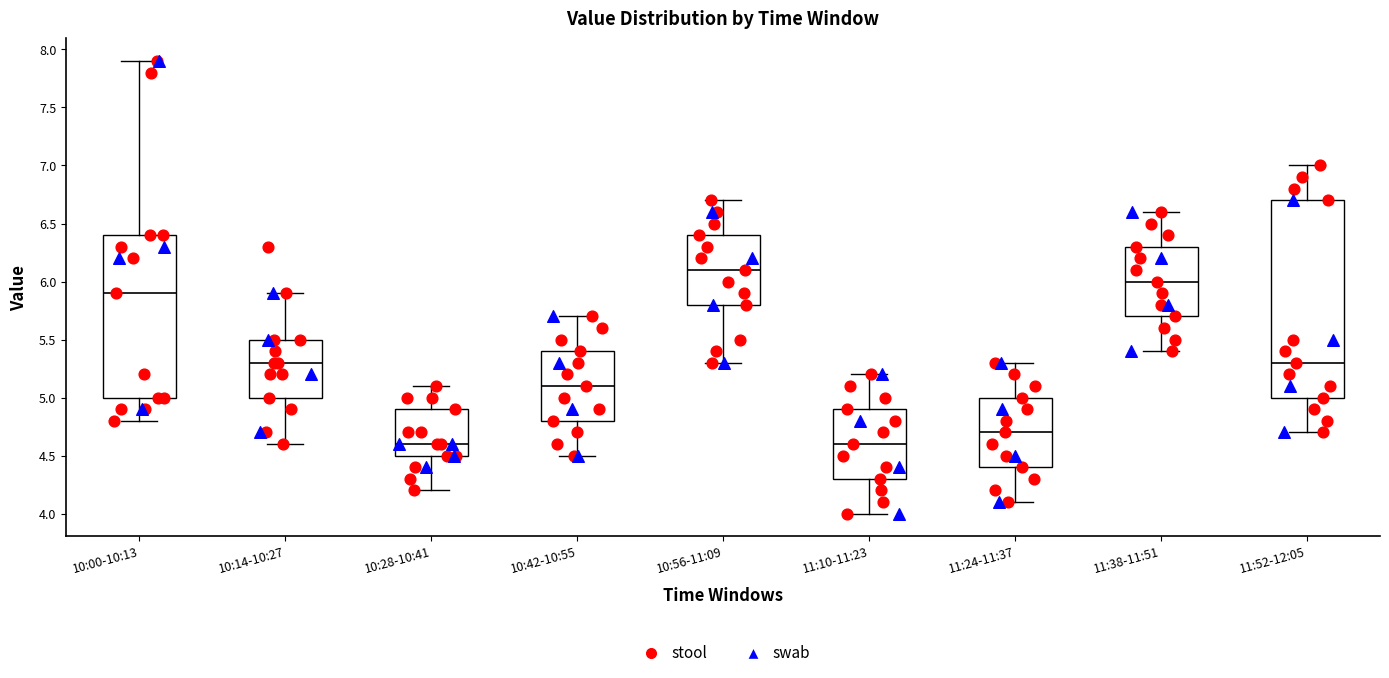

Which box's median line is the highest?

10:56-11:09